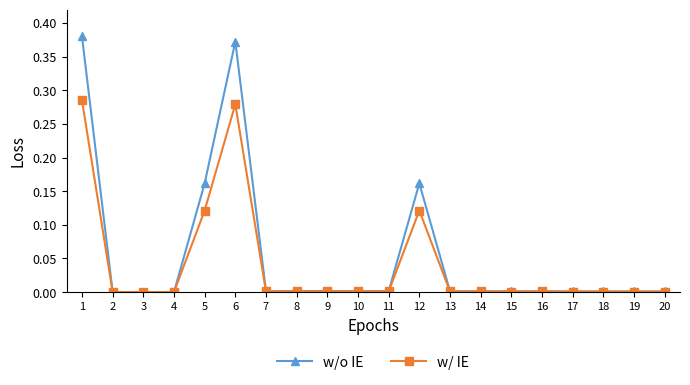

Rank the series by their maximum value, from lowest to highest.

w/ IE, w/o IE